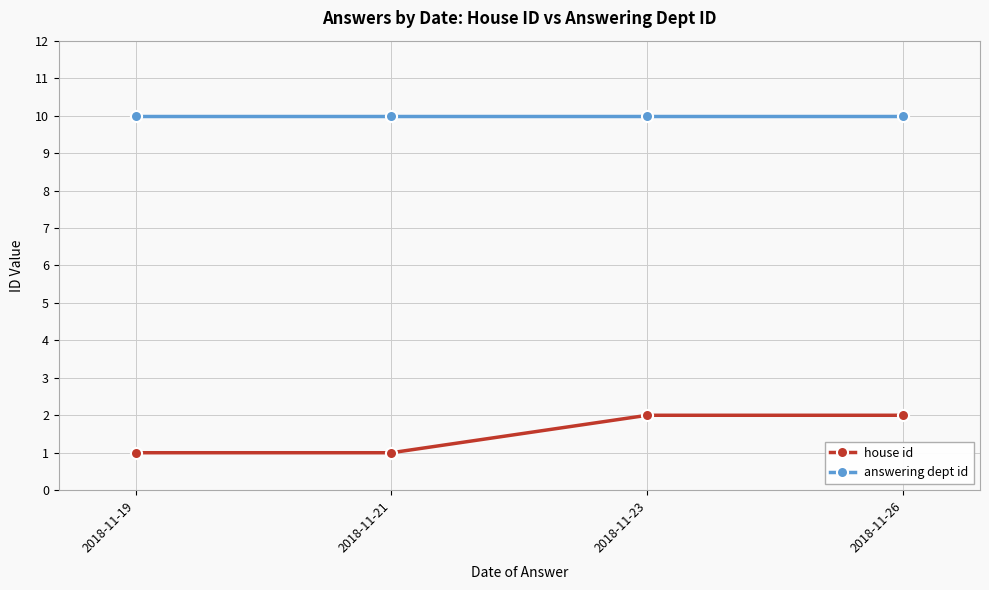

True or false: house id and answering dept id intersect in this chart.

False